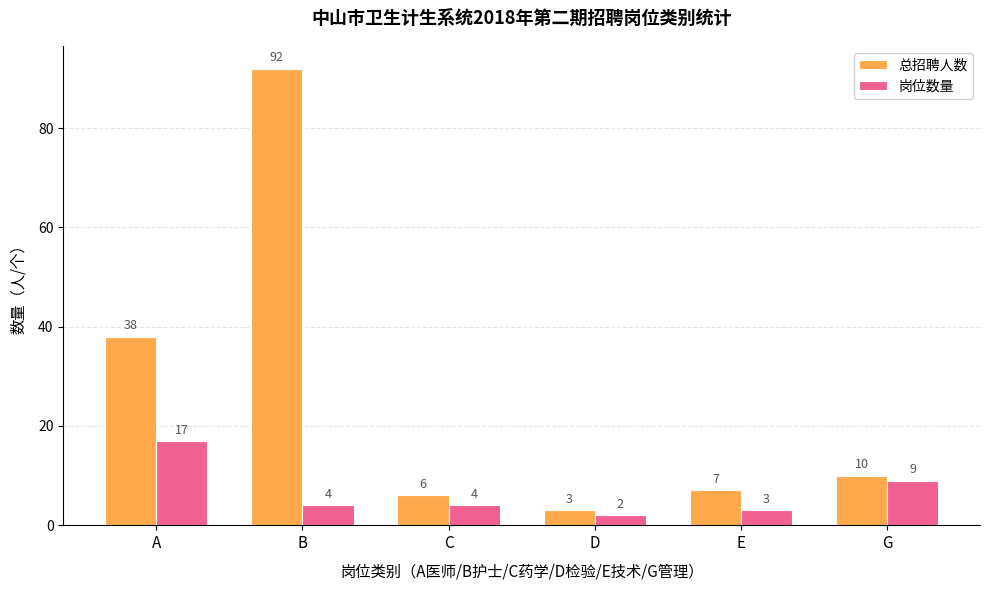

List the series in order of their overall mean, highest first.

总招聘人数, 岗位数量